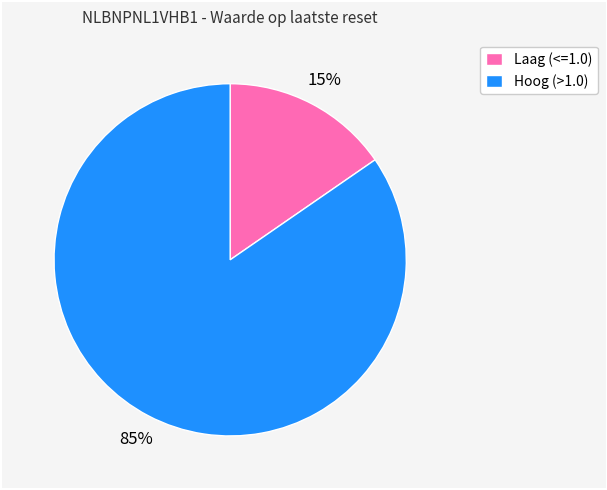

Is it true that Laag (<=1.0) is 21% of the pie?

False